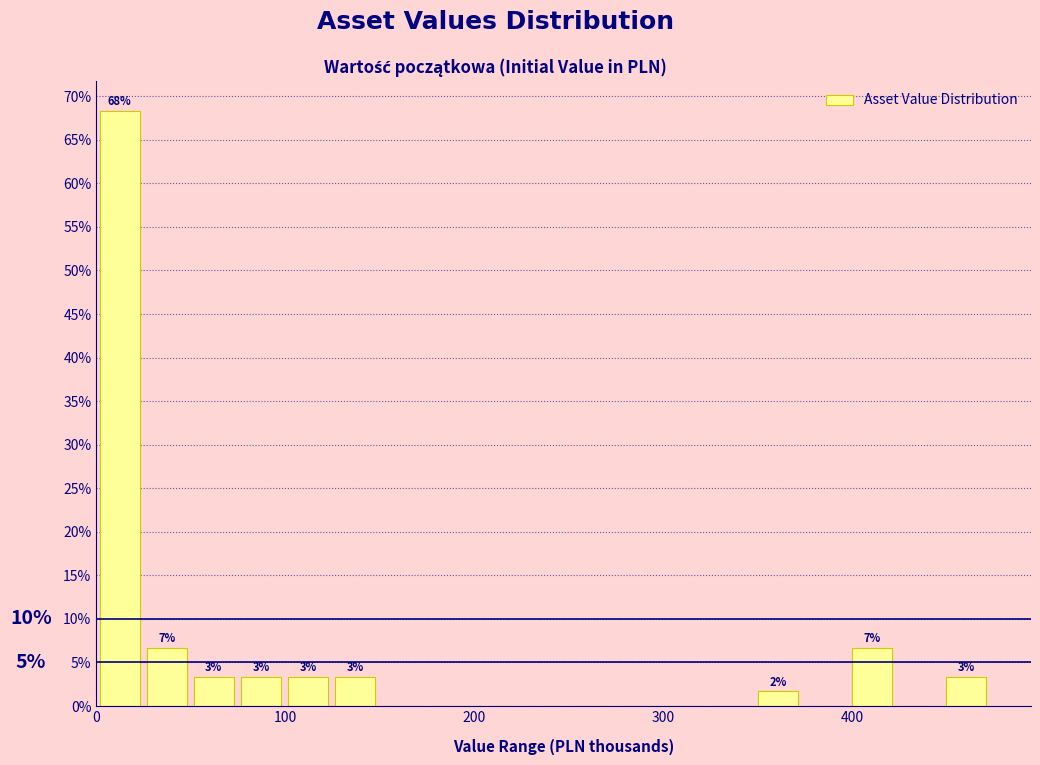

Around what value on the x-axis is the tallest bar? Give the approximate position of its centre, as read against the axis.

10